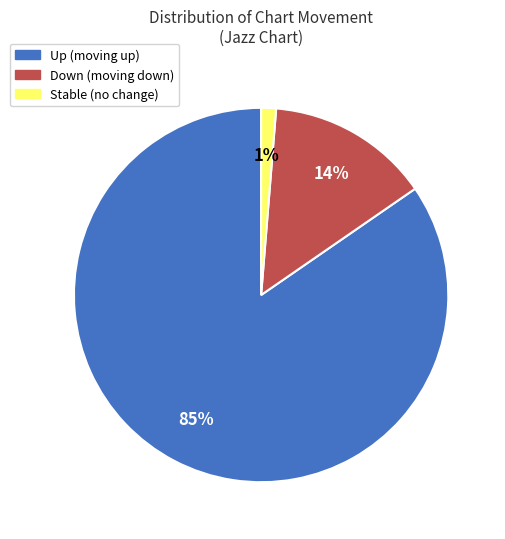

Is there a majority slice in this chart?

Yes